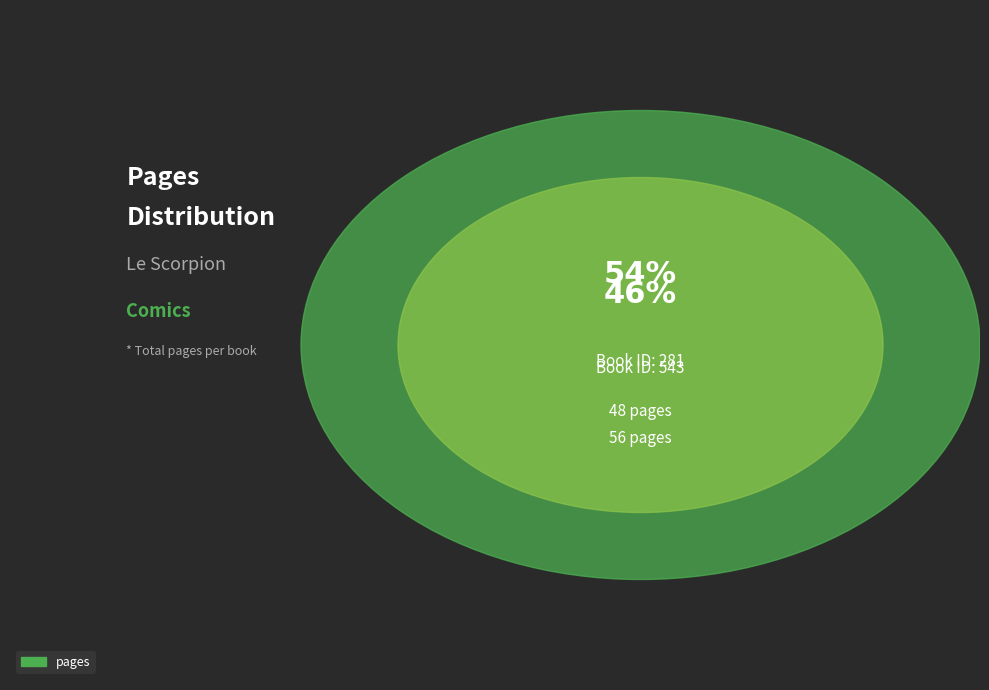

Does 281 represent more than half of the total?

No